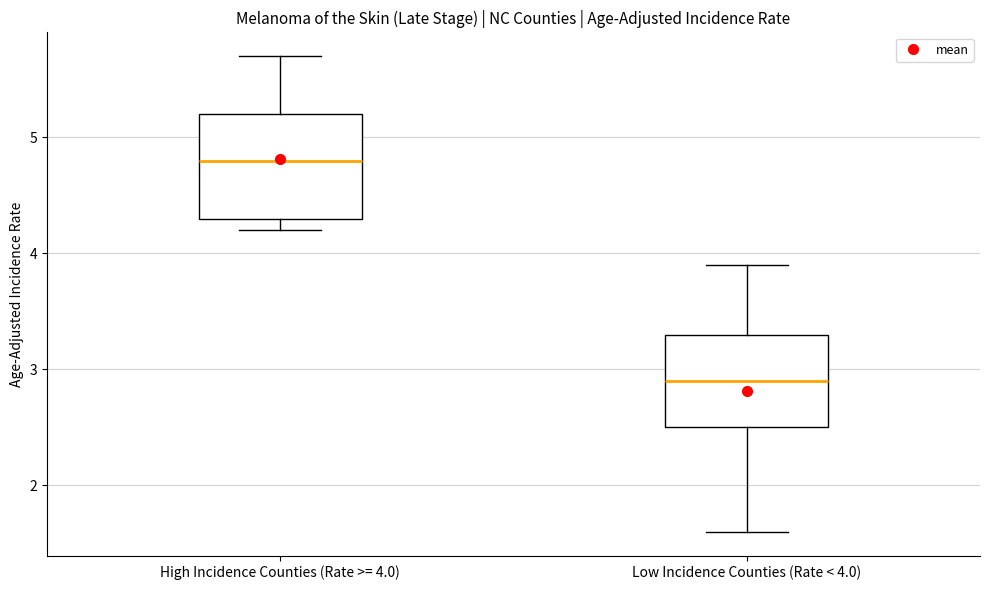

Reading left to right, read every box against the y-axis: the position of its median line, the range the box covers, and the ends of its whiskers. The values are not printed on the chart, so give them approximately, as read against the axis.

High Incidence Counties (Rate >= 4.0): median 4.8, box 4.3 to 5.2, whiskers 4.2 to 5.7
Low Incidence Counties (Rate < 4.0): median 2.9, box 2.5 to 3.3, whiskers 1.6 to 3.9